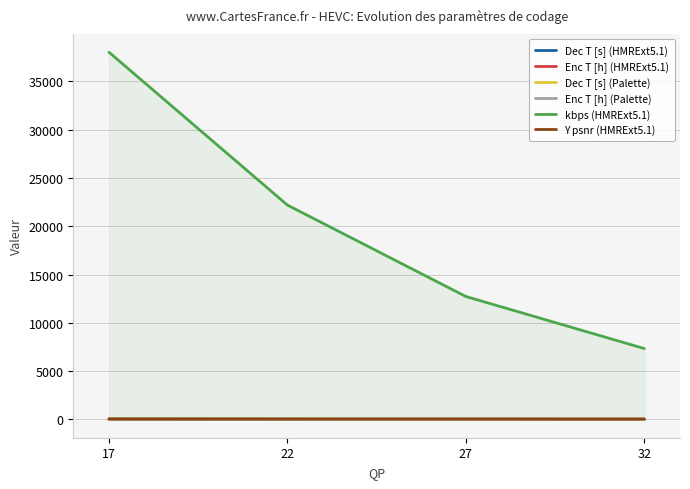

What is the total value across all series at 22?

22297.6